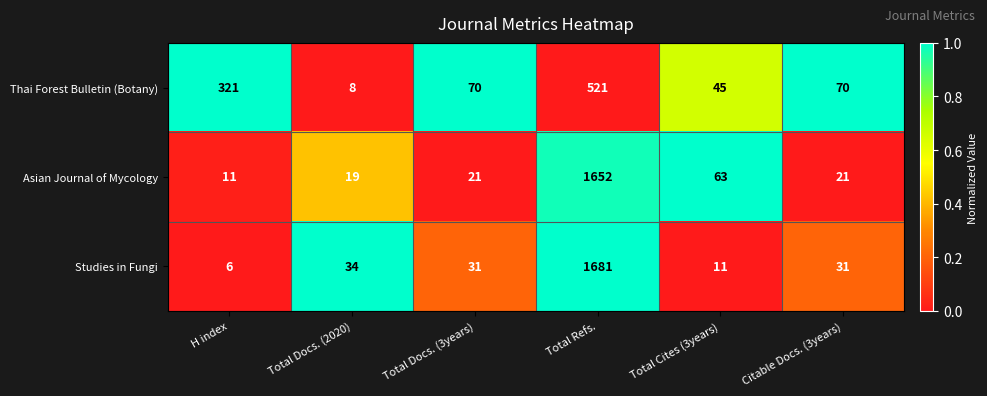

What is the difference between the Thai Forest Bulletin (Botany) values at Total Cites (3years) and Citable Docs. (3years)?

25